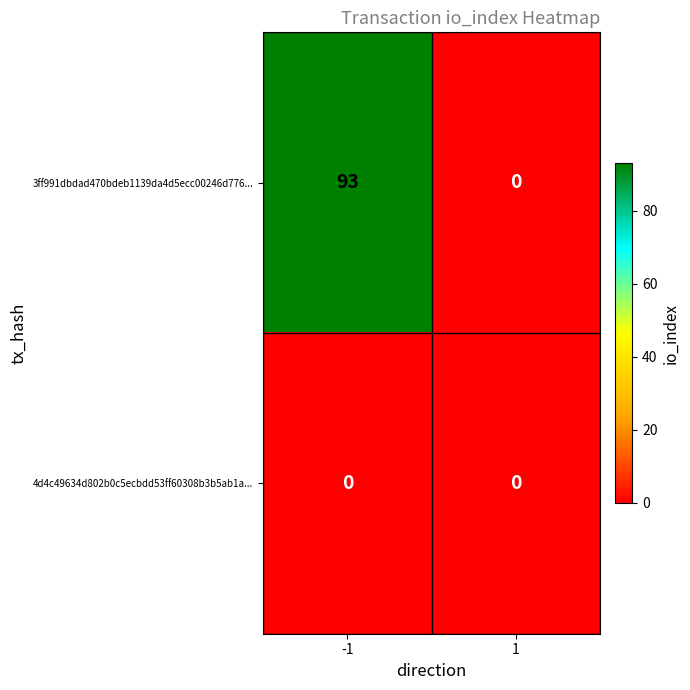

Which series changed the most between -1 and 1?

3ff991dbdad470bdeb1139da4d5ecc00246d776...